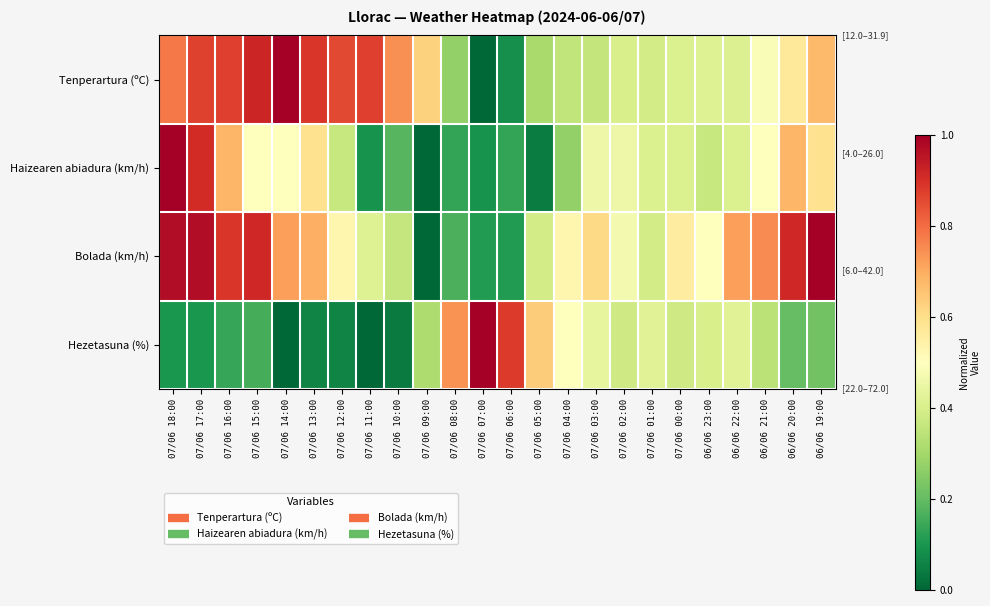

Reading right to left, what are all the values shown in this chart?

Tenperartura (ºC): 06/06 19:00=0.7	06/06 20:00=0.6	06/06 21:00=0.5	06/06 22:00=0.4	06/06 23:00=0.4	07/06 00:00=0.4	07/06 01:00=0.4	07/06 02:00=0.4	07/06 03:00=0.4	07/06 04:00=0.4	07/06 05:00=0.3	07/06 06:00=0.1	07/06 07:00=0.0	07/06 08:00=0.3	07/06 09:00=0.6	07/06 10:00=0.7	07/06 11:00=0.9	07/06 12:00=0.9	07/06 13:00=0.9	07/06 14:00=1.0	07/06 15:00=0.9	07/06 16:00=0.9	07/06 17:00=0.9	07/06 18:00=0.8
Haizearen abiadura (km/h): 06/06 19:00=0.6	06/06 20:00=0.7	06/06 21:00=0.5	06/06 22:00=0.4	06/06 23:00=0.4	07/06 00:00=0.4	07/06 01:00=0.4	07/06 02:00=0.5	07/06 03:00=0.5	07/06 04:00=0.3	07/06 05:00=0.0	07/06 06:00=0.1	07/06 07:00=0.1	07/06 08:00=0.1	07/06 09:00=0.0	07/06 10:00=0.2	07/06 11:00=0.1	07/06 12:00=0.4	07/06 13:00=0.6	07/06 14:00=0.5	07/06 15:00=0.5	07/06 16:00=0.7	07/06 17:00=0.9	07/06 18:00=1.0
Bolada (km/h): 06/06 19:00=1.0	06/06 20:00=0.9	06/06 21:00=0.8	06/06 22:00=0.7	06/06 23:00=0.5	07/06 00:00=0.6	07/06 01:00=0.4	07/06 02:00=0.5	07/06 03:00=0.6	07/06 04:00=0.5	07/06 05:00=0.4	07/06 06:00=0.1	07/06 07:00=0.1	07/06 08:00=0.2	07/06 09:00=0.0	07/06 10:00=0.4	07/06 11:00=0.4	07/06 12:00=0.5	07/06 13:00=0.7	07/06 14:00=0.7	07/06 15:00=0.9	07/06 16:00=0.9	07/06 17:00=1.0	07/06 18:00=1.0
Hezetasuna (%): 06/06 19:00=0.2	06/06 20:00=0.2	06/06 21:00=0.3	06/06 22:00=0.4	06/06 23:00=0.4	07/06 00:00=0.4	07/06 01:00=0.4	07/06 02:00=0.4	07/06 03:00=0.4	07/06 04:00=0.5	07/06 05:00=0.6	07/06 06:00=0.9	07/06 07:00=1.0	07/06 08:00=0.7	07/06 09:00=0.3	07/06 10:00=0.0	07/06 11:00=0.0	07/06 12:00=0.1	07/06 13:00=0.1	07/06 14:00=0.0	07/06 15:00=0.2	07/06 16:00=0.1	07/06 17:00=0.1	07/06 18:00=0.1